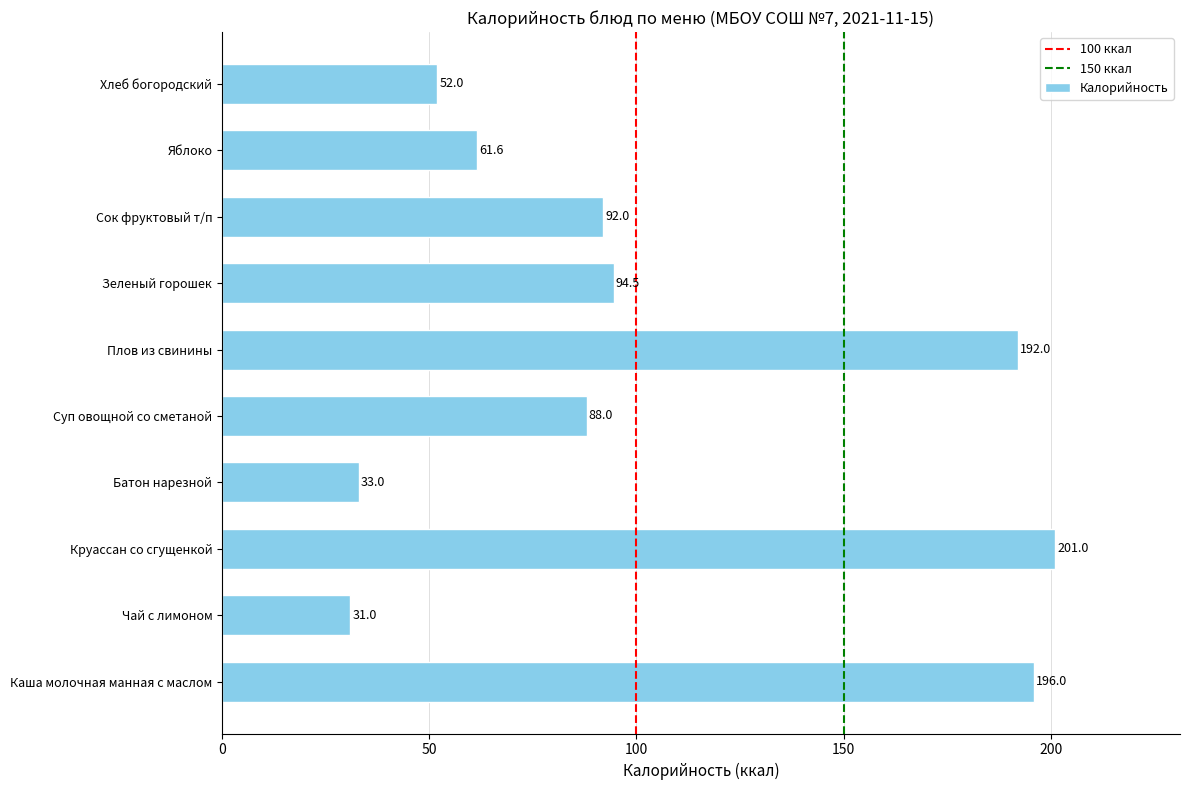

How many values are below 92?

5